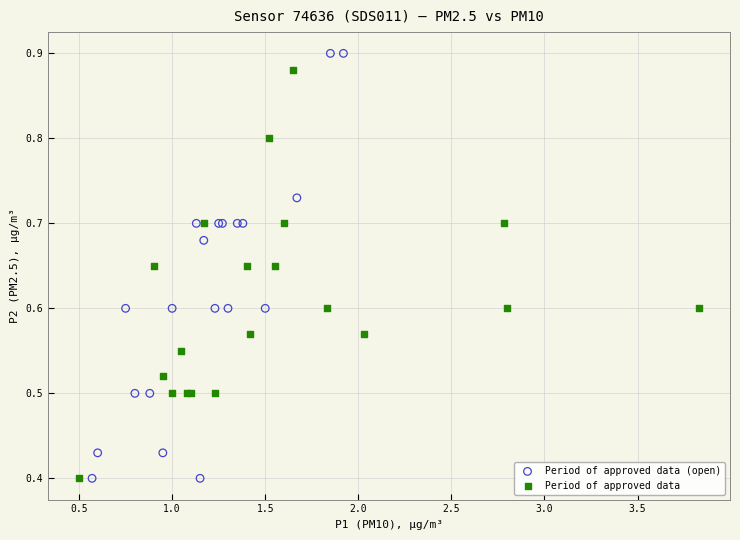

What are all the series names shown in the legend?

Period of approved data (open), Period of approved data